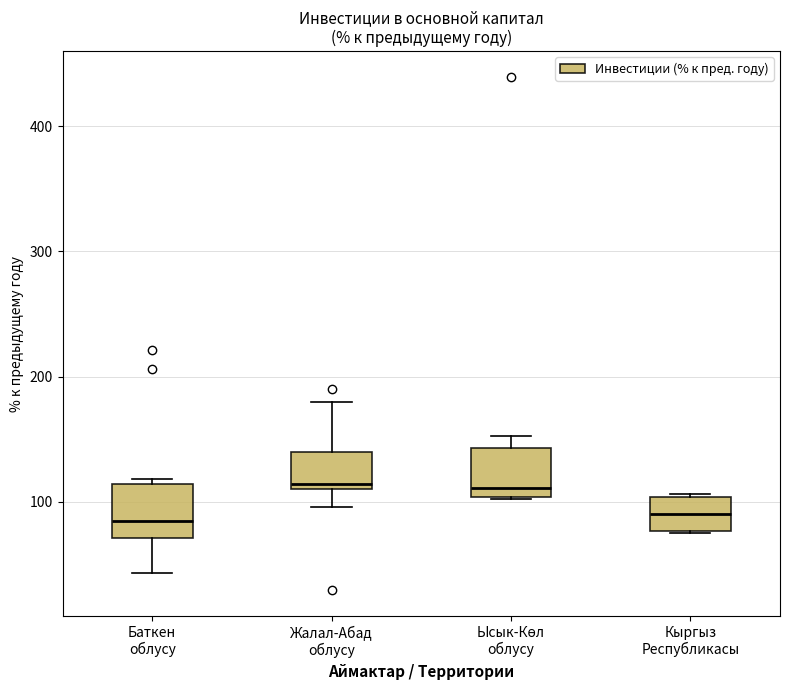

Reading left to right, transcribe this box plot: for each box, give where its median line is, the range the box spans, and where its two whiskers end, as read against the y-axis. The values are not printed on the chart, so give them approximately, as read against the axis.

Баткен облусу: median 80, box 70 to 110, whiskers 40 to 120
Жалал-Абад облусу: median 110 (just above the box's lower edge), box 110 to 140, whiskers 100 to 180
Ысык-Көл облусу: median 110, box 100 to 140, whiskers 100 to 150
Кыргыз Республикасы: median 90, box 80 to 100, whiskers 80 to 110